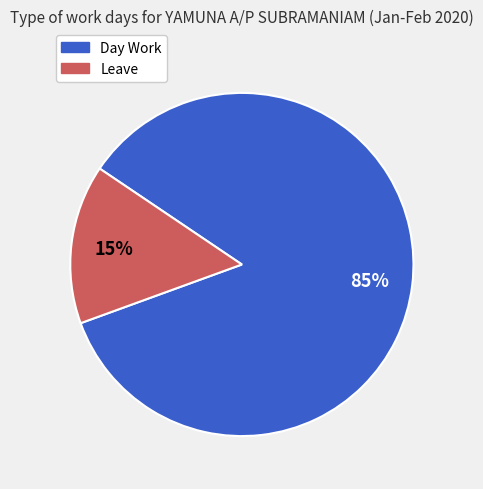

The Day Work slice represents 85% of the pie. True or false?

True